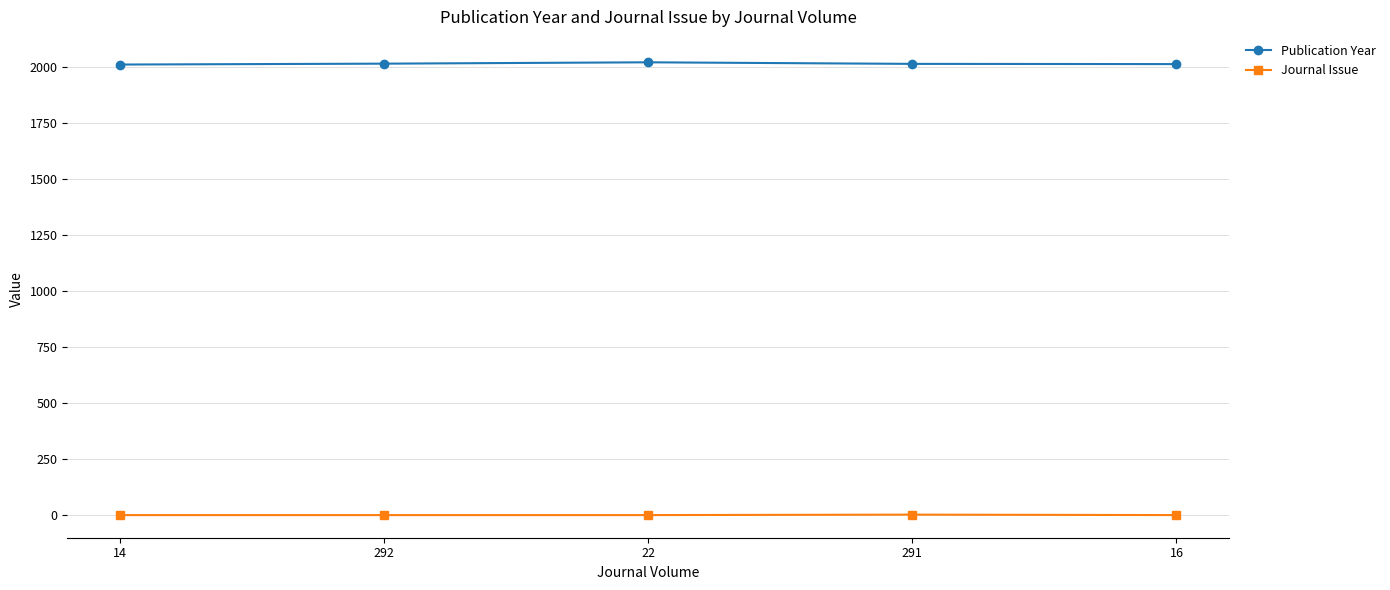

What is the value of the Journal Issue point at the 3rd from the left?

1